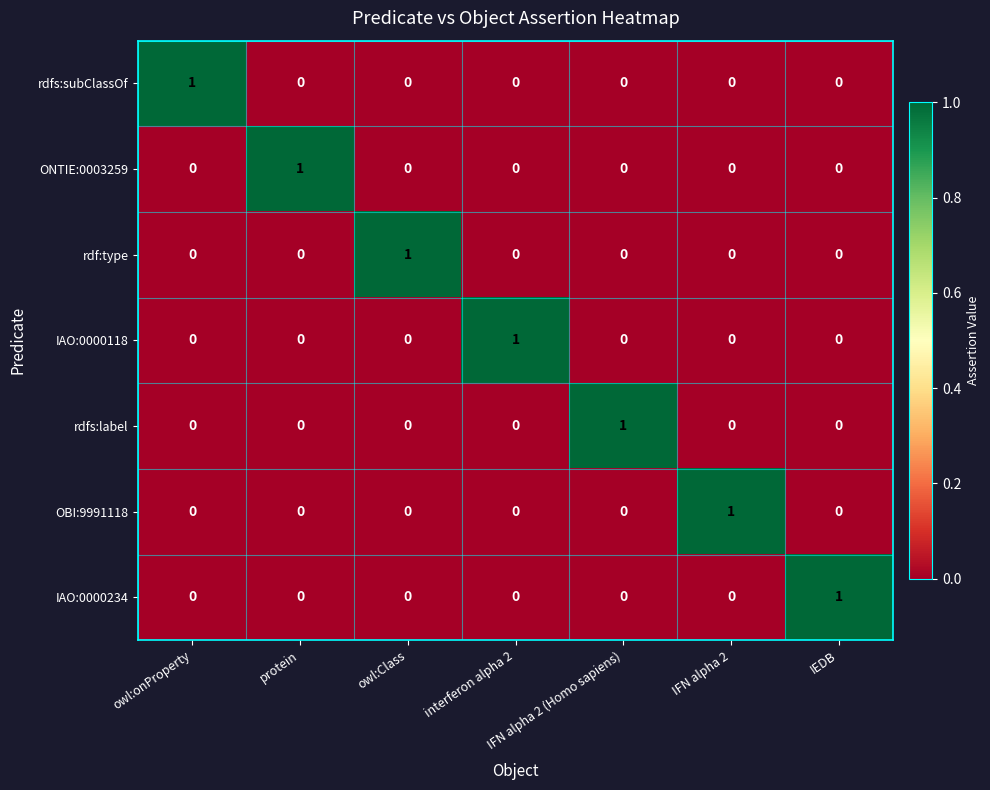

Count the OBI:9991118 values in the range 0 to 1.

7